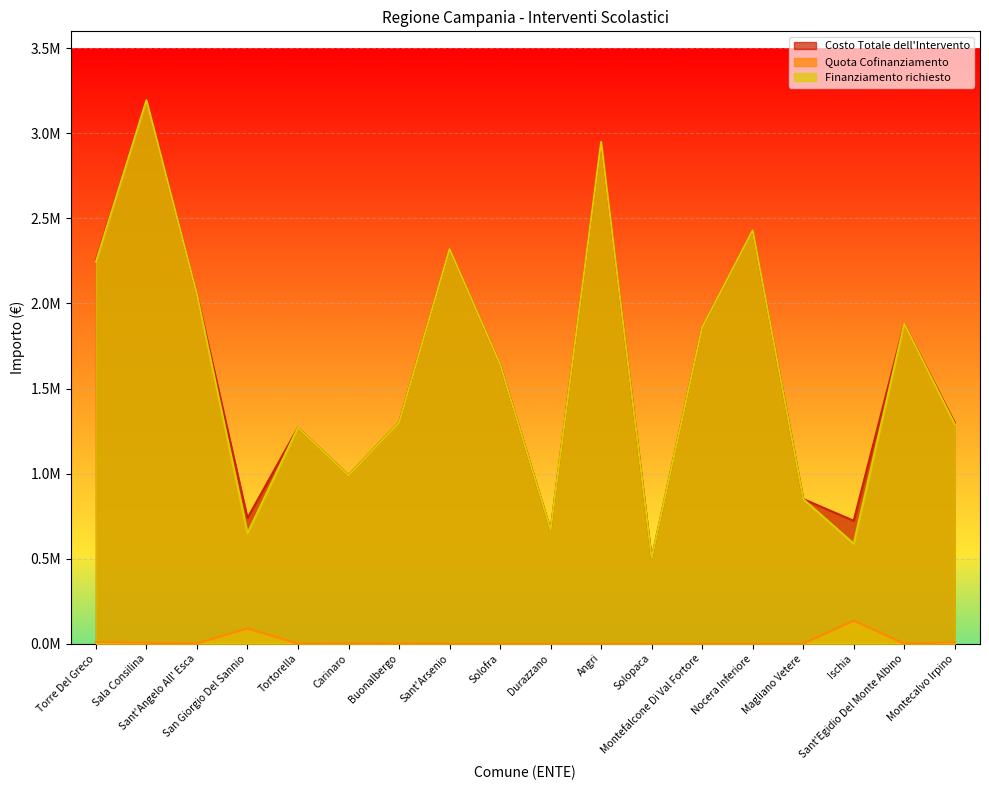

Is it true that Costo Totale dell'Intervento equals 1353237.8 at Nocera Inferiore?

False